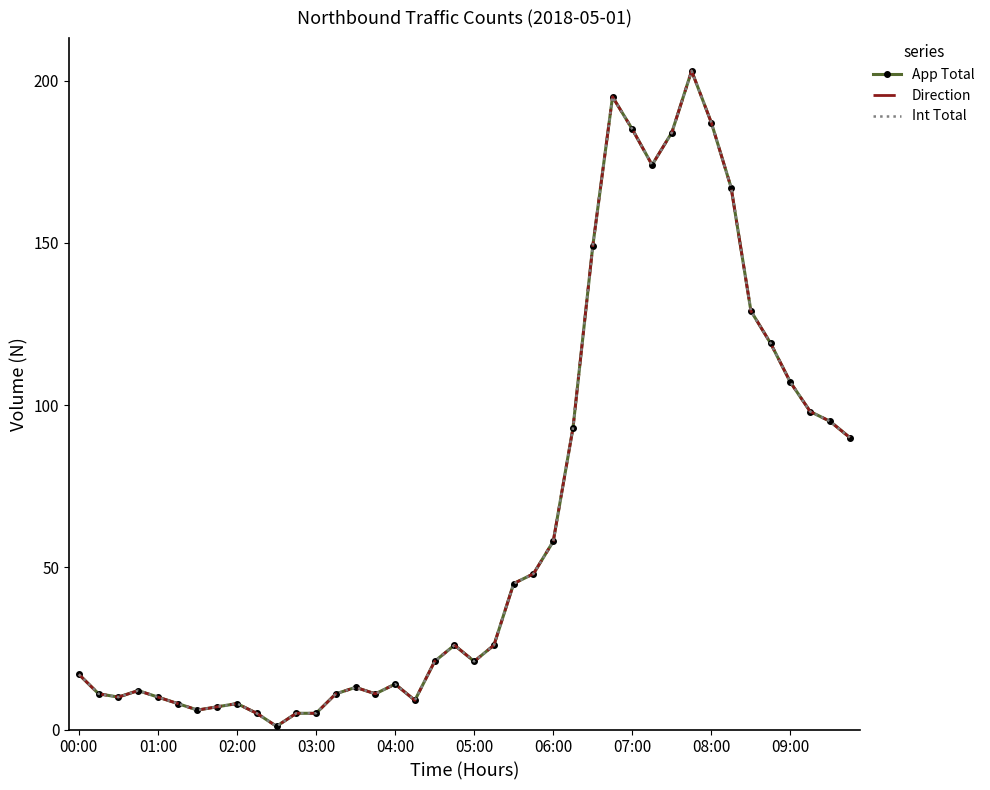

What is the minimum value shown in the chart?

1